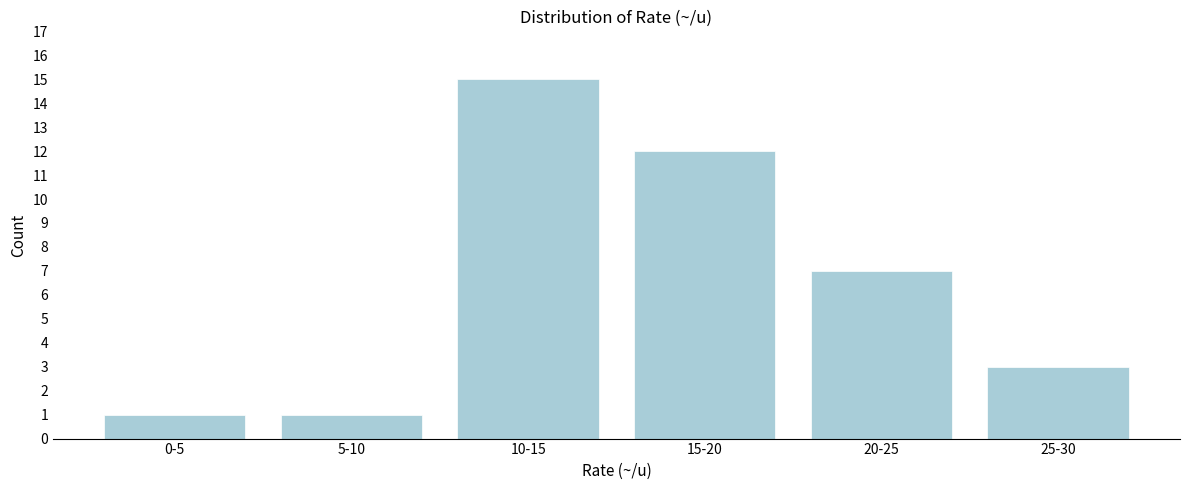

Reading left to right, extract all data points from this chart.

0-5=1	5-10=1	10-15=15	15-20=12	20-25=7	25-30=3